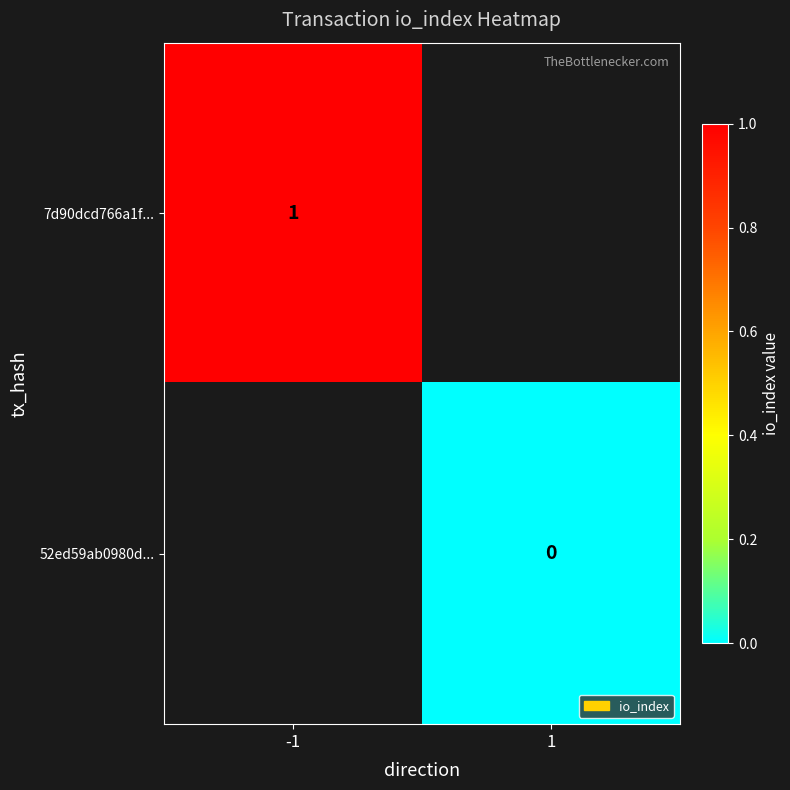

Is it true that 7d90dcd766a1f... equals 1 at -1?

True